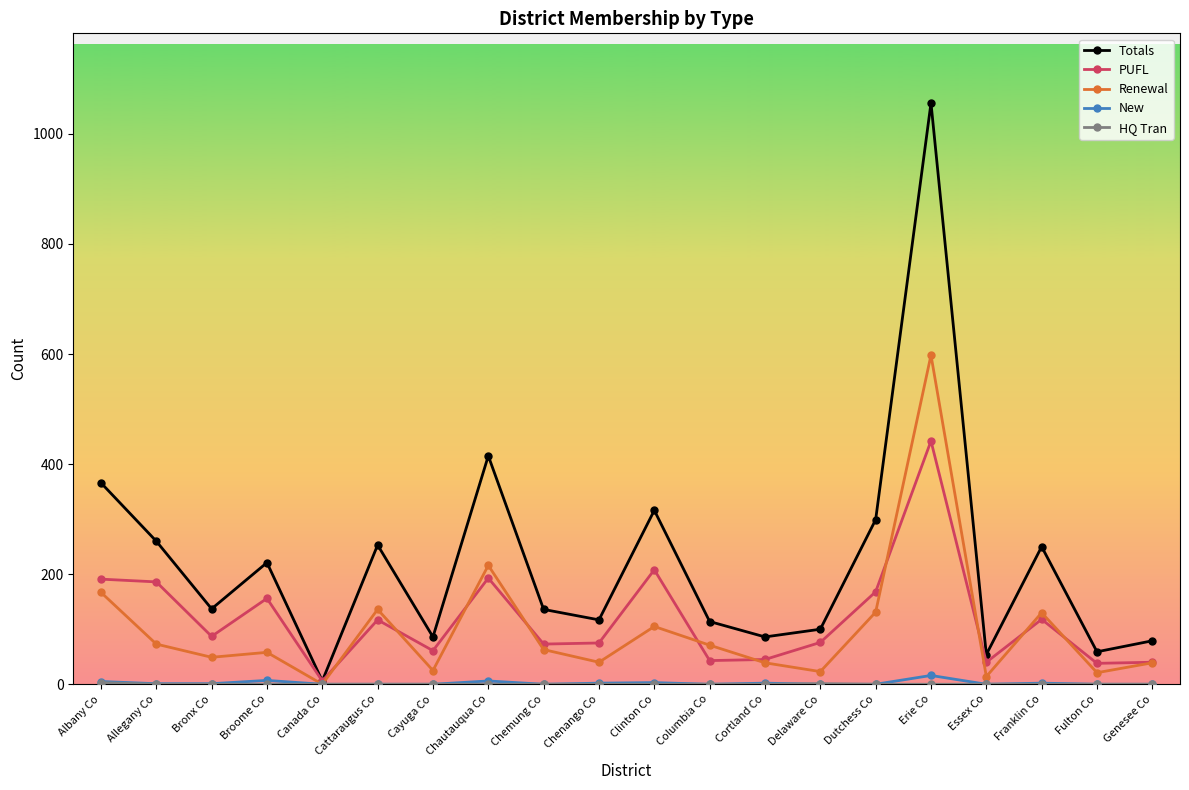

The Totals series shows 70 at Allegany Co. True or false?

False